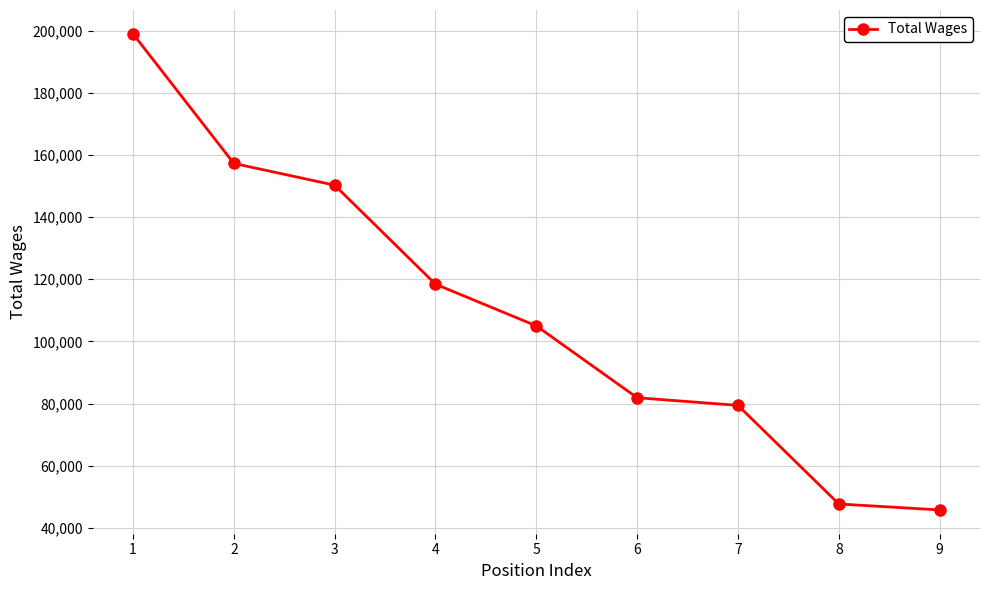

Rank the categories by value from lowest to highest.

9, 8, 7, 6, 5, 4, 3, 2, 1